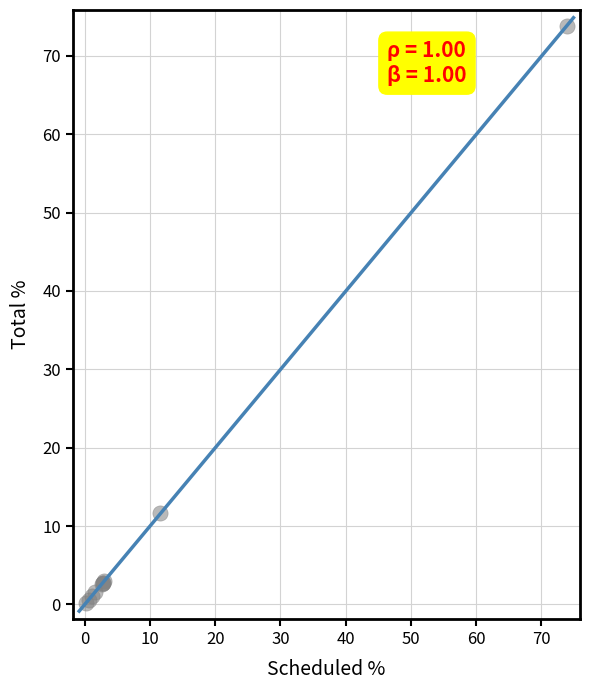

What Y value in the scatter plot is closest to 36?

11.6